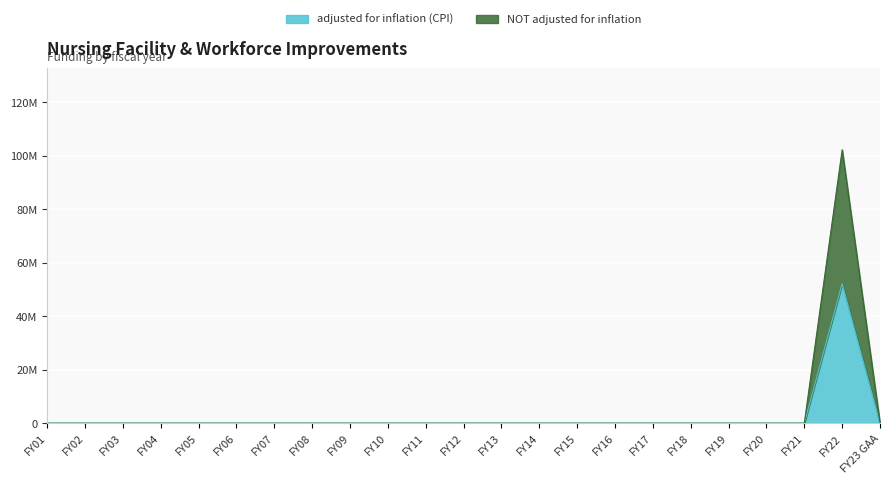

Which series has the largest range (max minus min)?

NOT adjusted for inflation